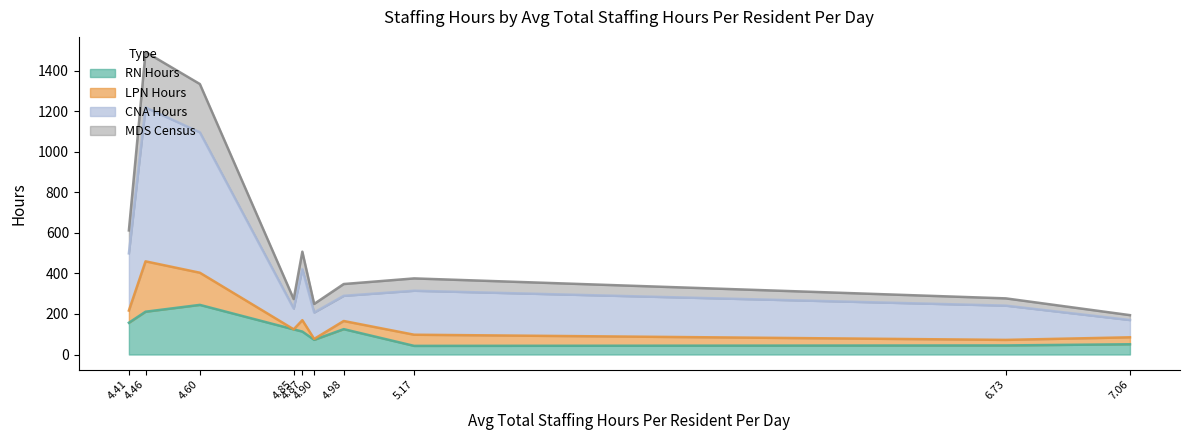

What is the minimum value for RN Hours?

42.5